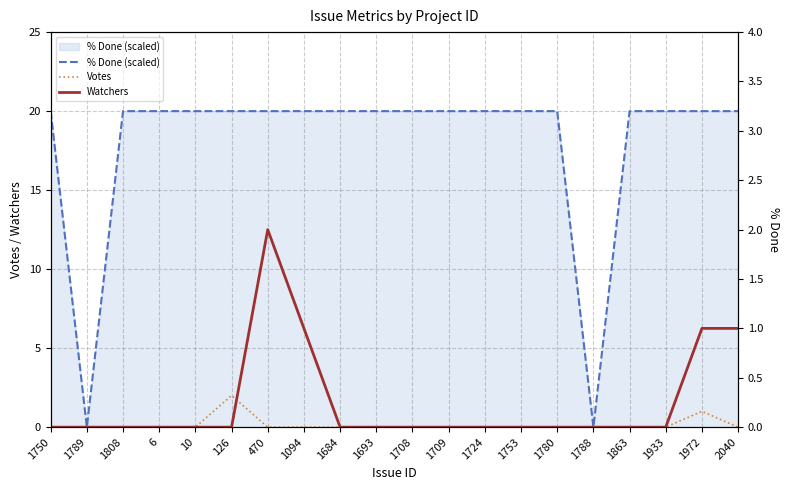

The Votes series shows 0 at 1863. True or false?

True